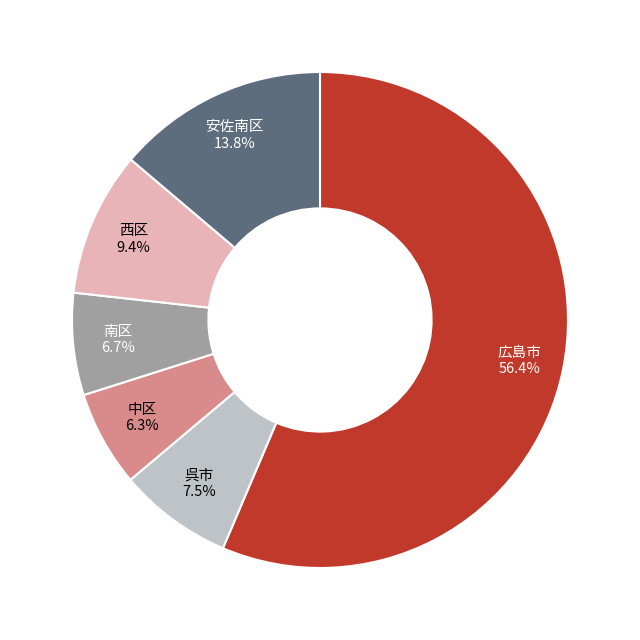

To the nearest percent, what is the average slice percentage?

17%